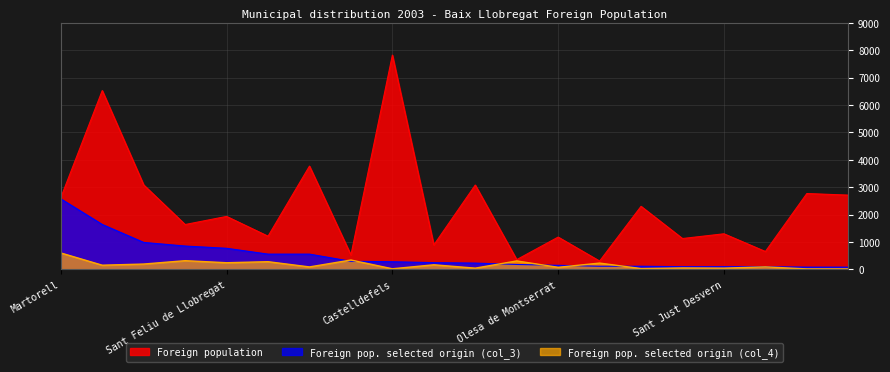

List the series in order of their overall mean, lowest first.

Foreign pop. selected origin (col_4), Foreign pop. selected origin (col_3), Foreign population